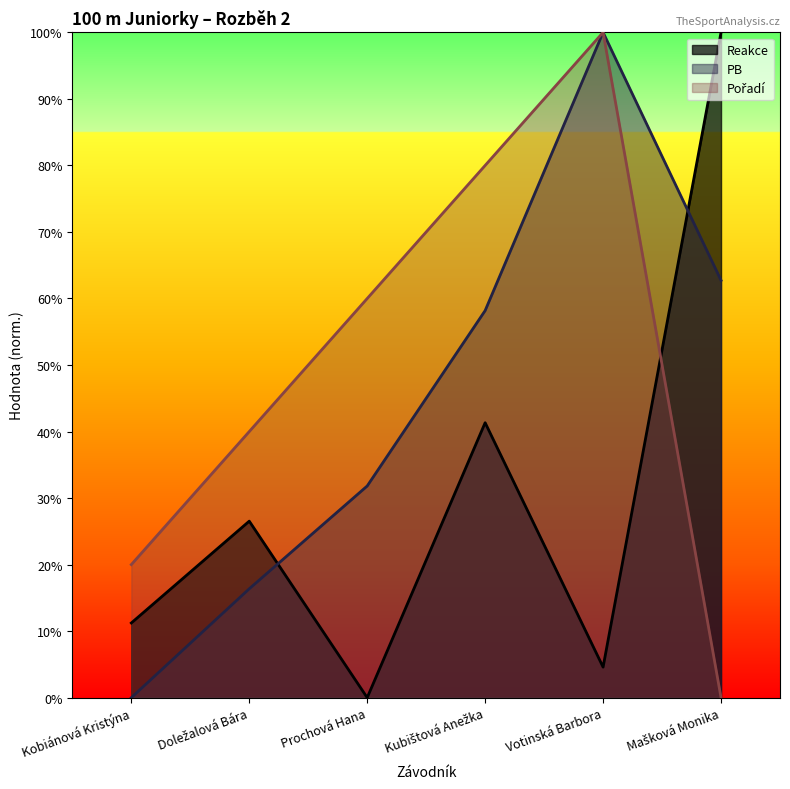

Reading left to right, what are all the values shown in this chart?

Reakce: Kobiánová Kristýna=11.2	Doležalová Bára=26.5	Prochová Hana=0.0	Kubištová Anežka=41.3	Votinská Barbora=4.6	Mašková Monika=100.0
PB: Kobiánová Kristýna=0.0	Doležalová Bára=16.4	Prochová Hana=31.8	Kubištová Anežka=58.2	Votinská Barbora=100.0	Mašková Monika=62.7
Pořadí: Kobiánová Kristýna=20.0	Doležalová Bára=40.0	Prochová Hana=60.0	Kubištová Anežka=80.0	Votinská Barbora=100.0	Mašková Monika=0.0